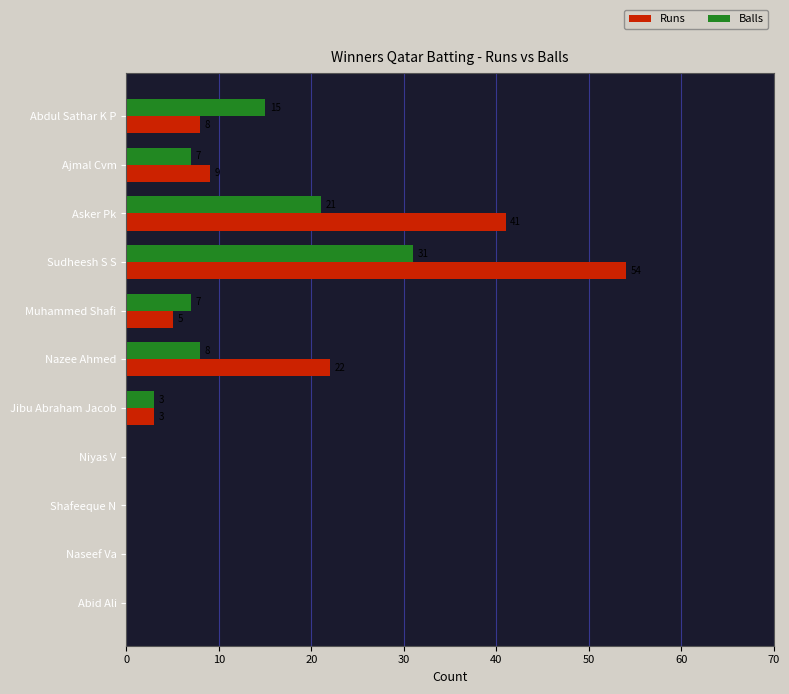

Which series has the widest spread of values?

Runs